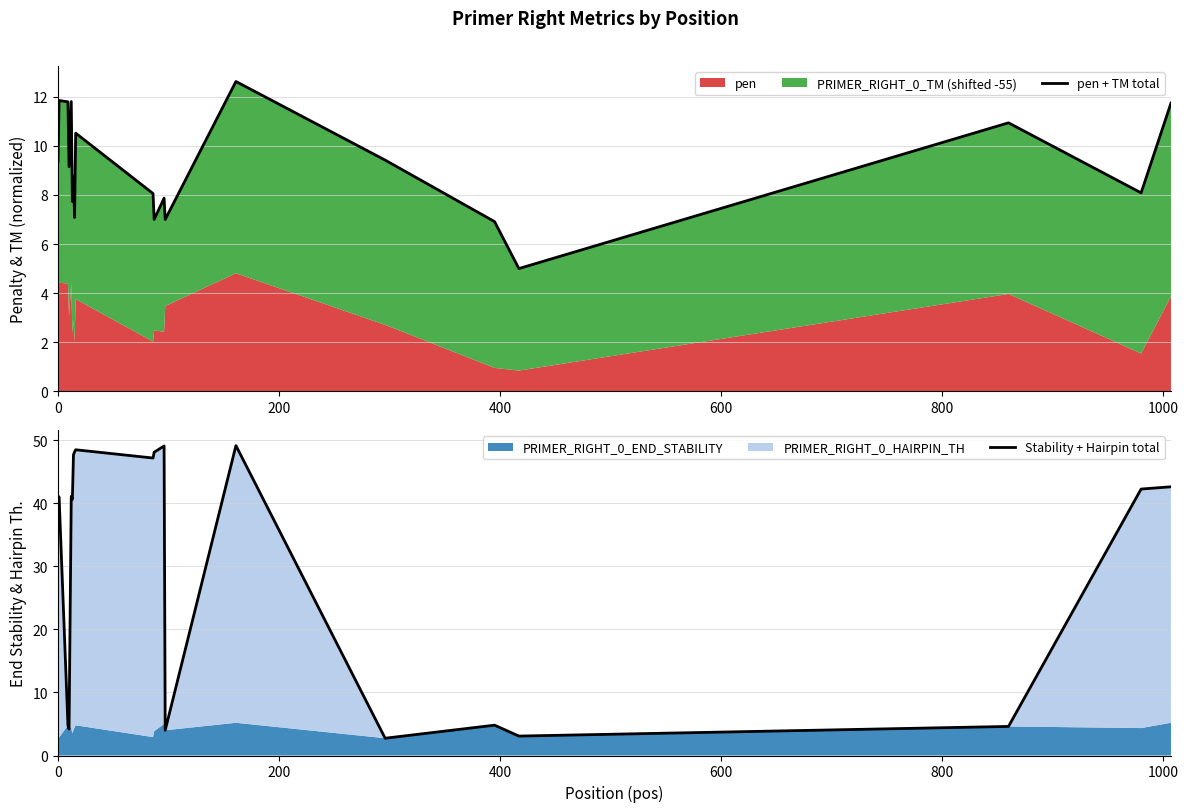

What is the difference between the maximum and second lowest values in the pen + TM total series?

5.7